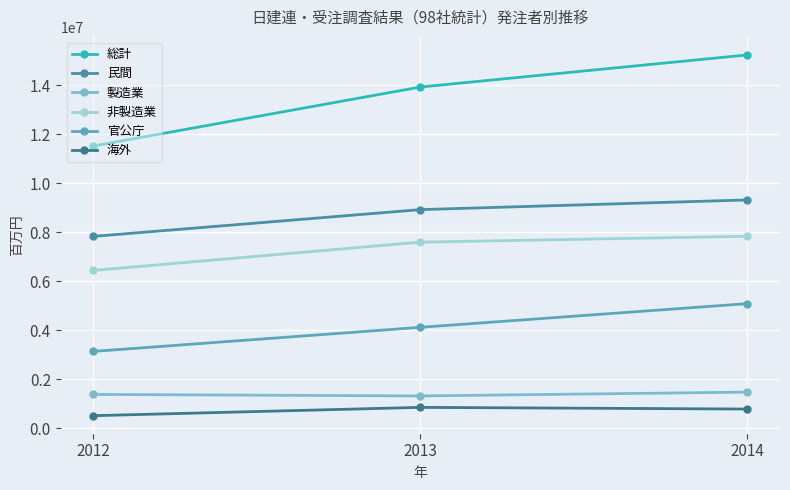

Reading left to right, list all the values displayed in this chart.

総計: 11516559	13921985	15231138
民間: 7832196	8923222	9318373
製造業: 1387512	1325932	1482384
非製造業: 6444684	7597290	7835989
官公庁: 3141503	4123547	5089425
海外: 520721	859994	790911